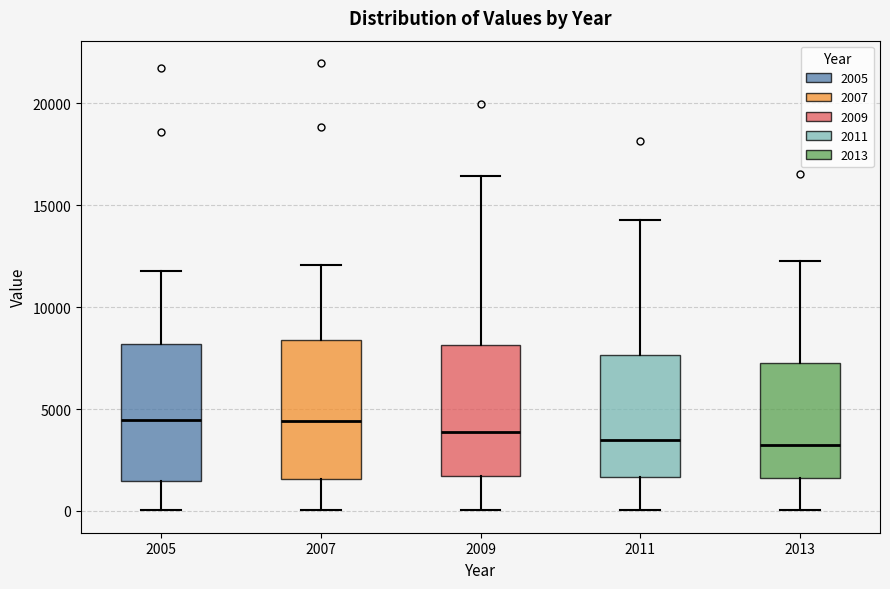

Where is the upper edge of the box at x = 2009 on the y-axis? The values are not printed on the chart, so give them approximately, as read against the axis.

8000